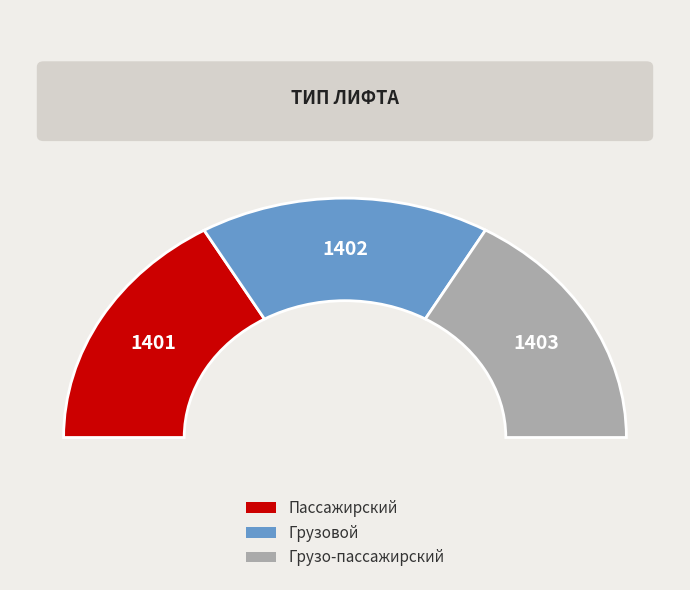

Which category has the smallest portion of the pie?

Пассажирский